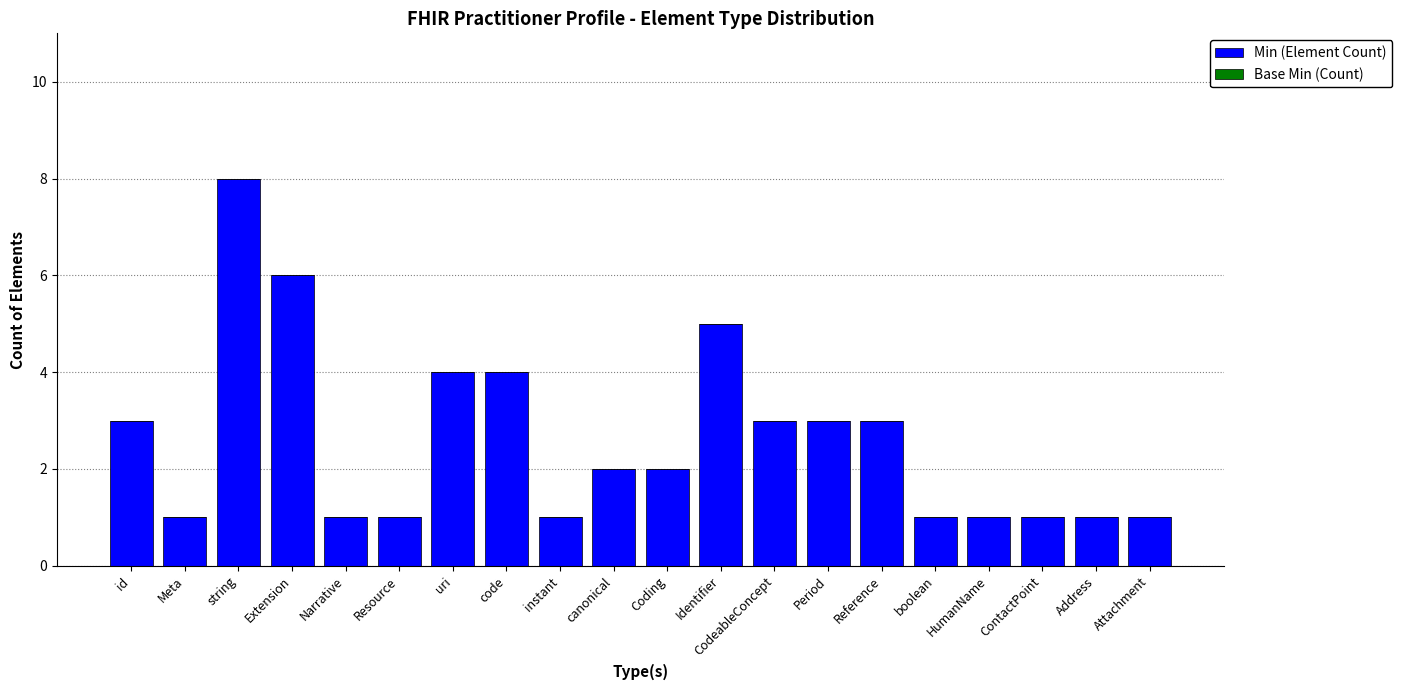

The value at Meta is 1. True or false?

True